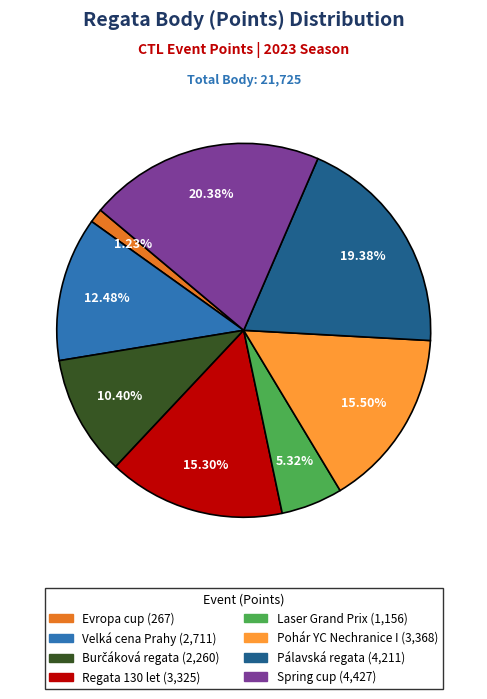

Does any single category account for the majority?

No